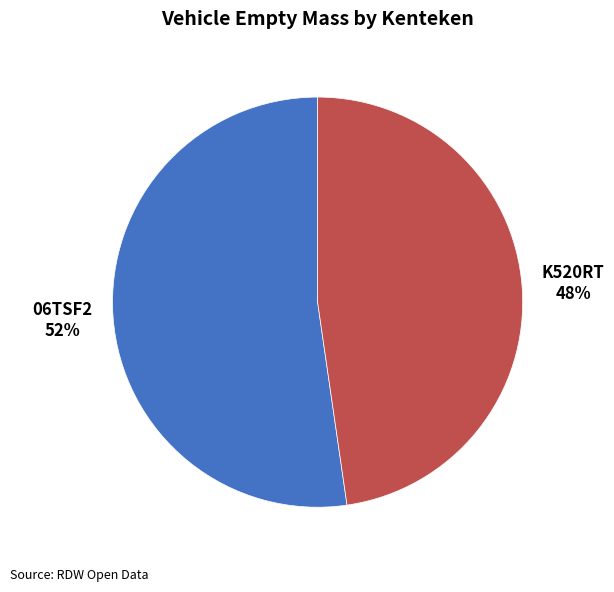

To the nearest percent, what is the combined percentage of K520RT and 06TSF2?

100%